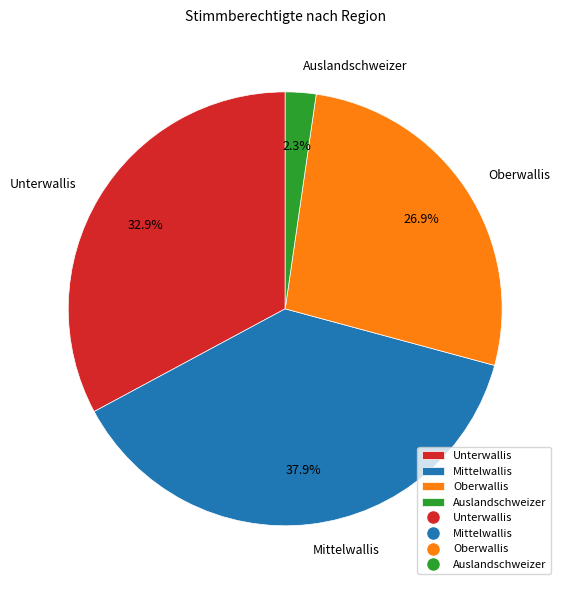

What is the smallest slice in the pie chart?

Auslandschweizer